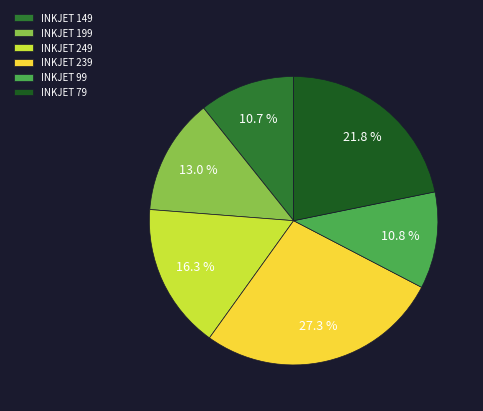

Which category has the biggest portion of the pie?

INKJET 239